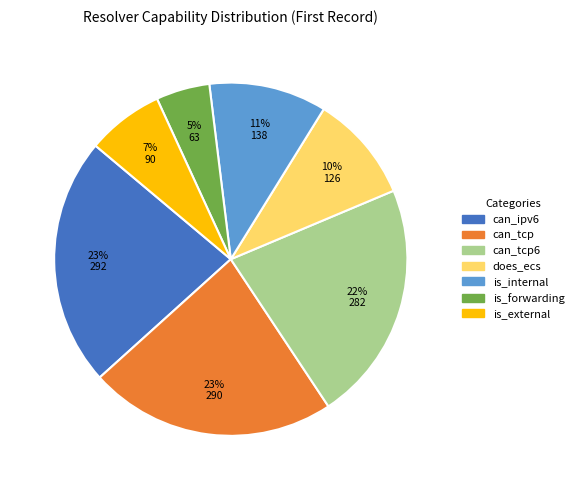

Does any single category account for the majority?

No